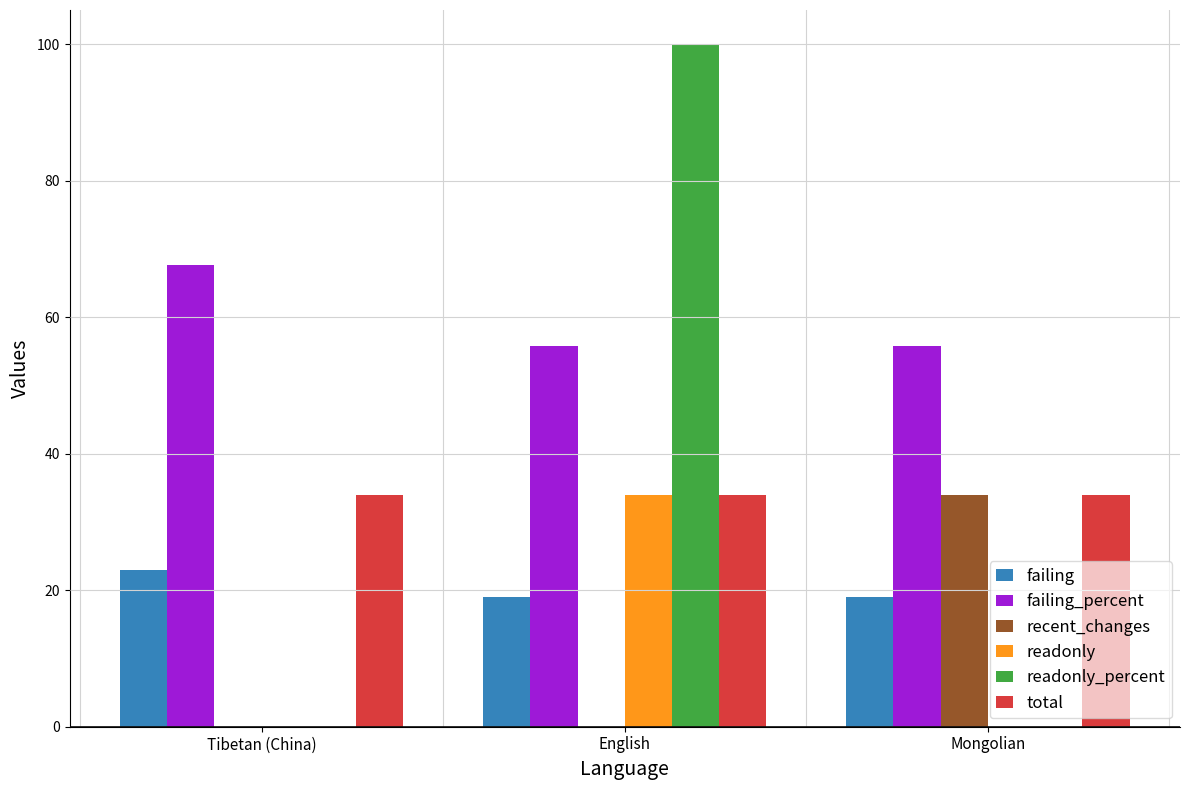

What is the average value of the readonly series?

11.3